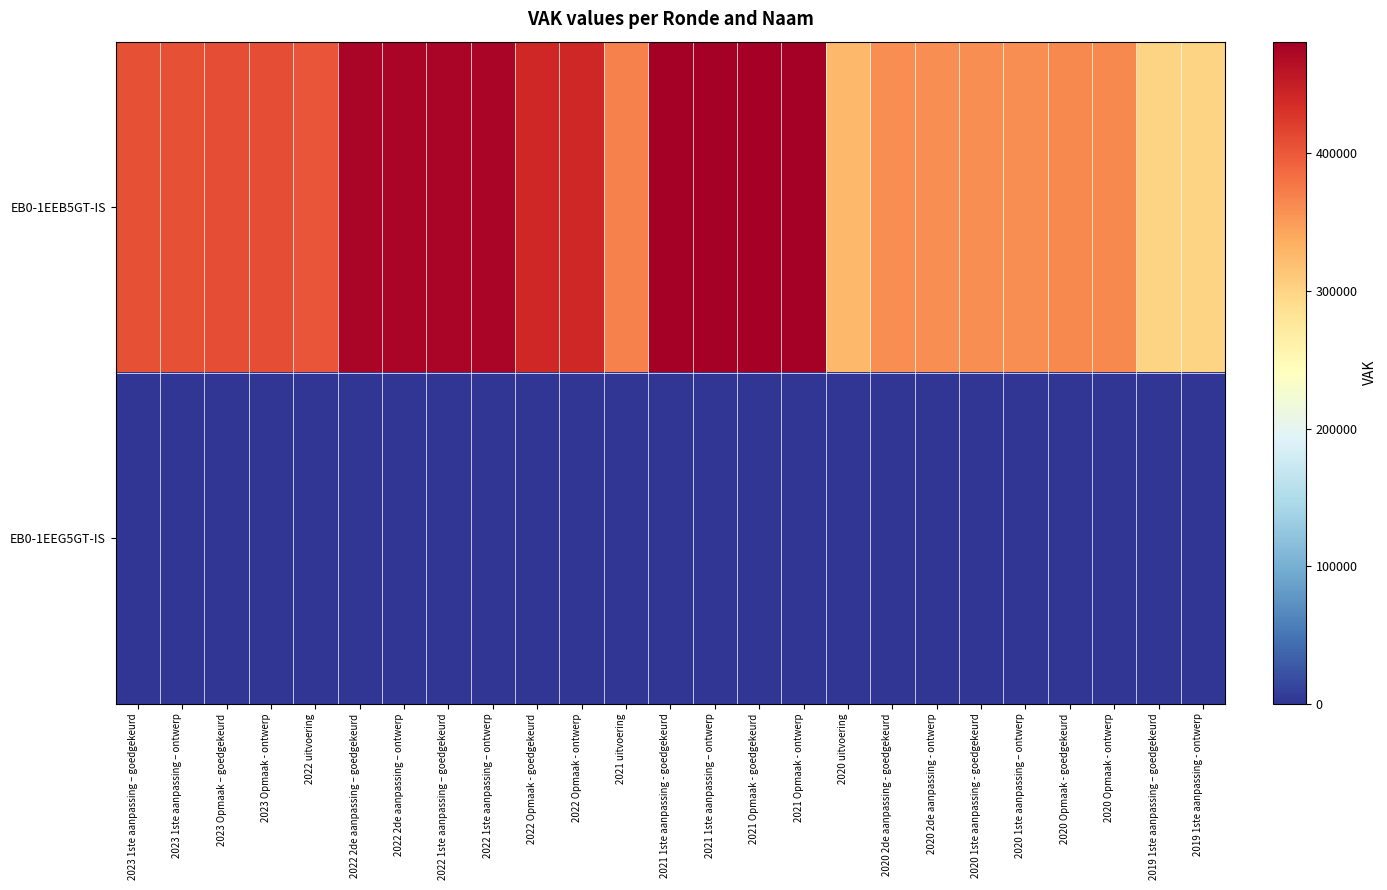

What is the total value across all series at 2022 2de aanpassing – ontwerp?

474419